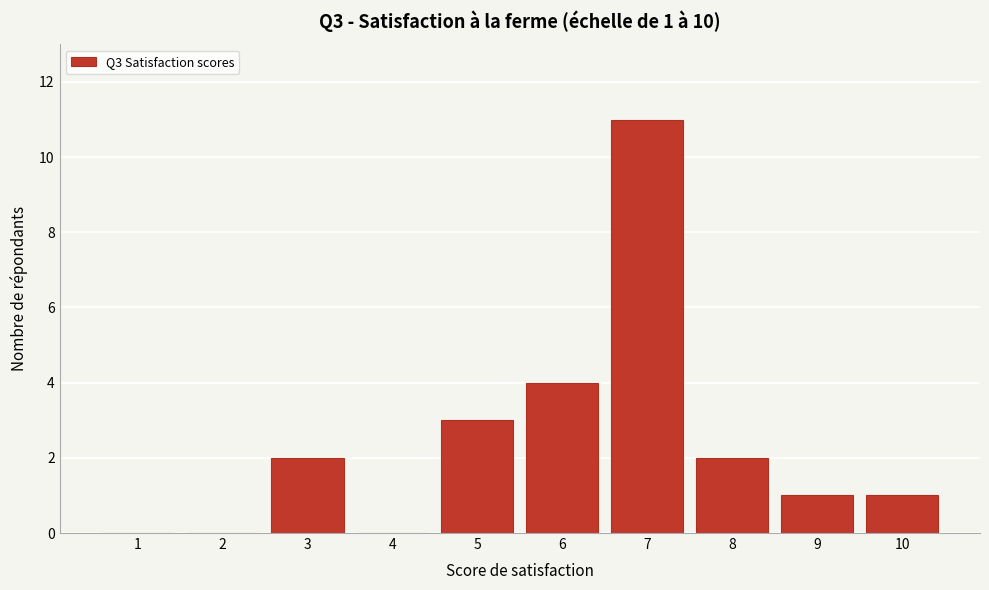

Reading left to right, transcribe all the data shown in this chart.

1=0	2=0	3=2	4=0	5=3	6=4	7=11	8=2	9=1	10=1